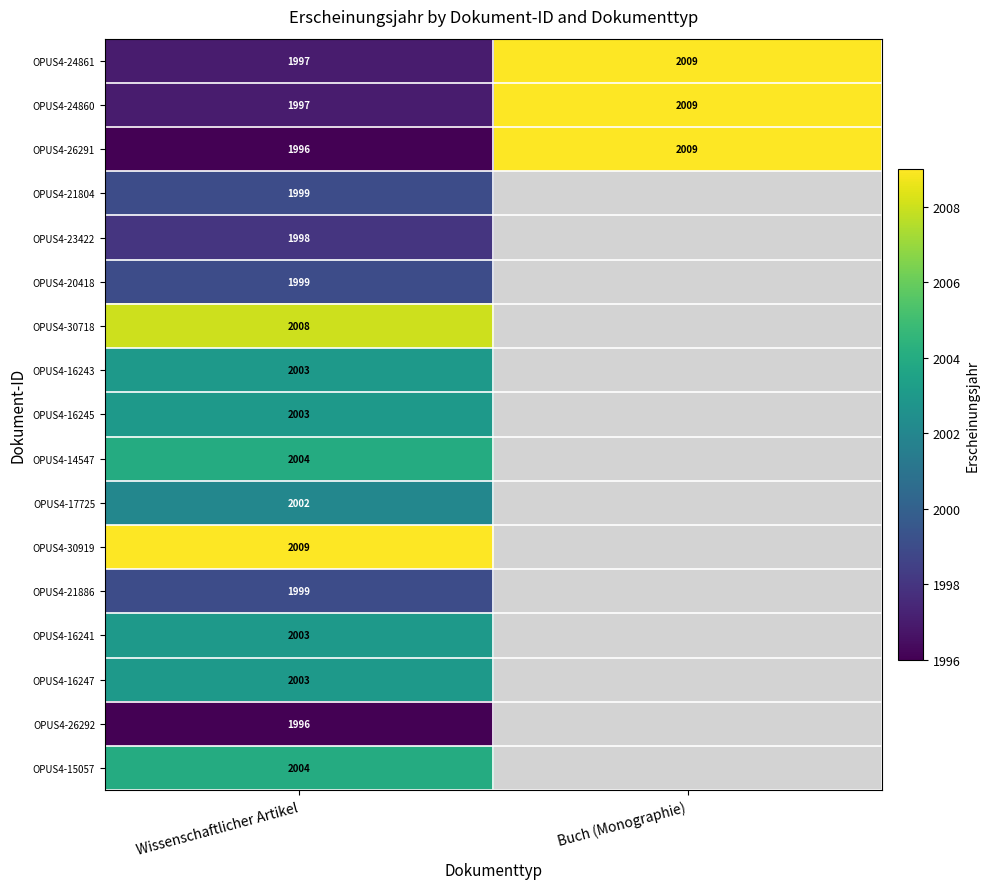

The value of OPUS4-21804 at Wissenschaftlicher Artikel is 3019. True or false?

False